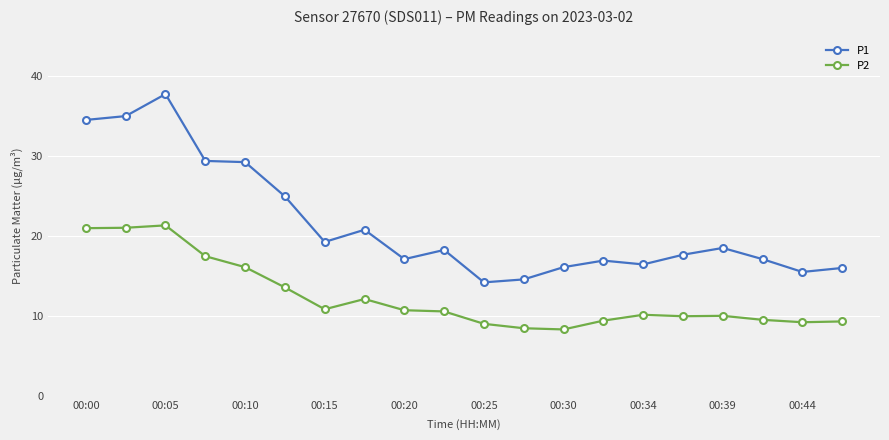

Which series has the widest spread of values?

P1